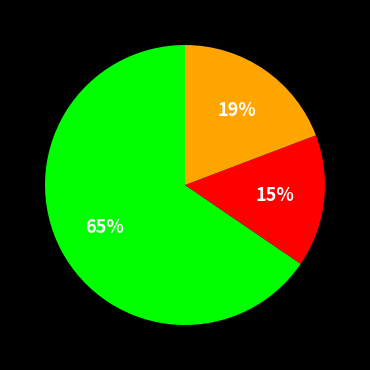

Does any single category account for the majority?

Yes